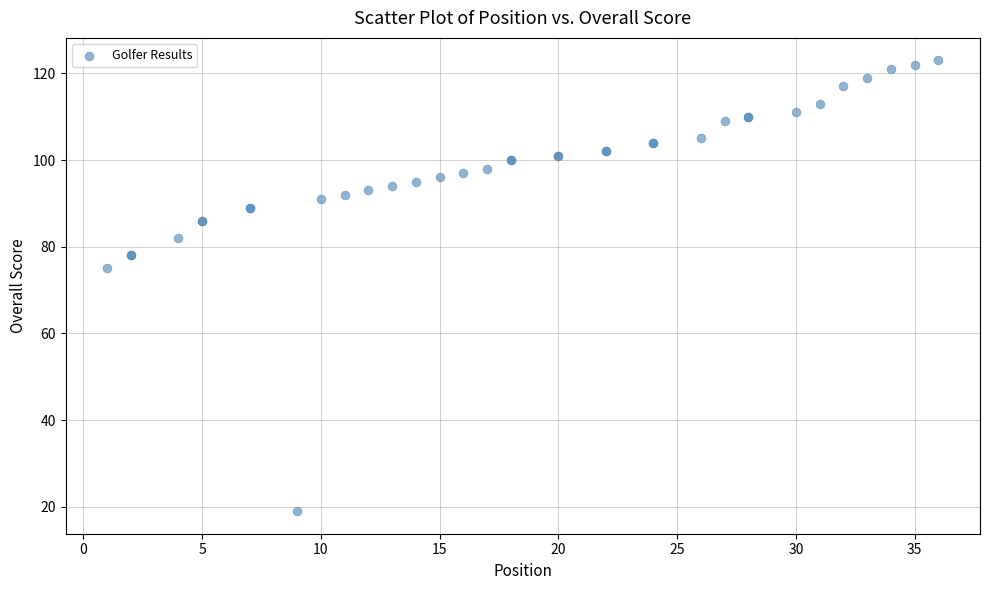

What Y value in the scatter plot is closest to 71?

75